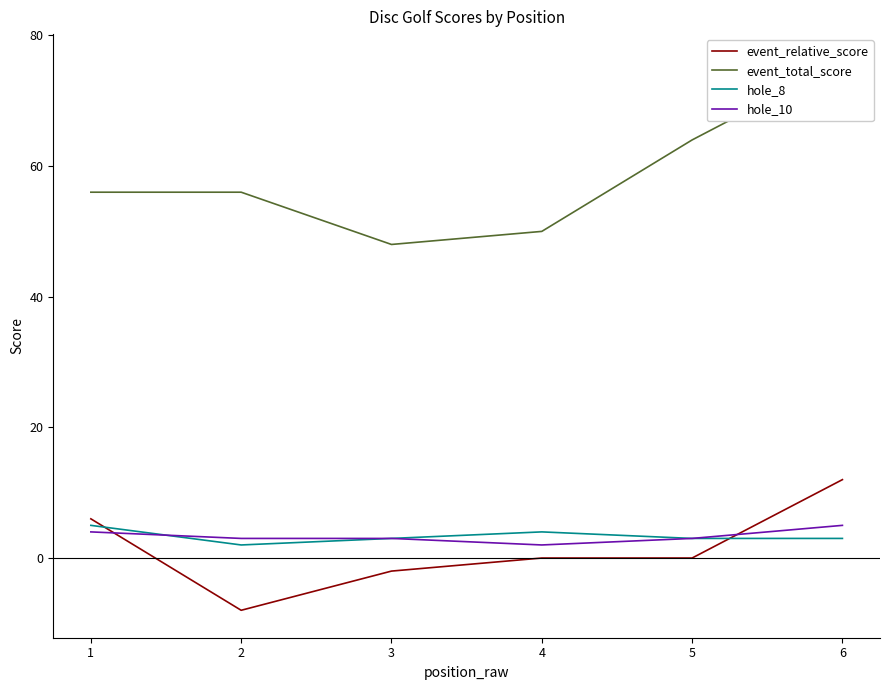

True or false: hole_10 and event_total_score intersect in this chart.

False